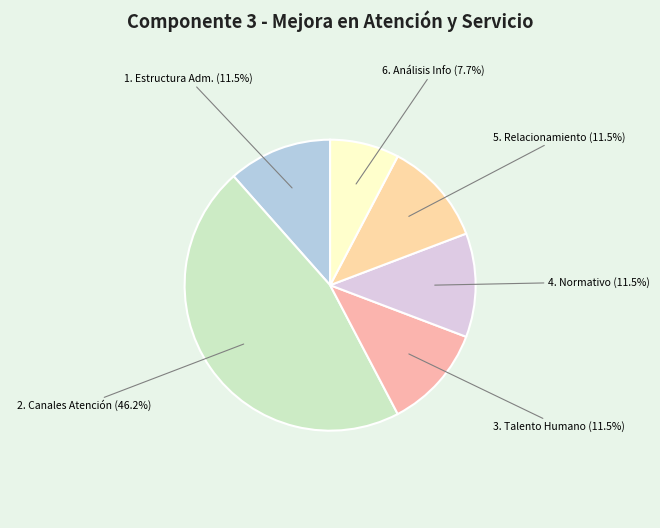

Between 4. Normativo (11.5%) and 6. Análisis Info (7.7%), which is larger?

4. Normativo (11.5%)